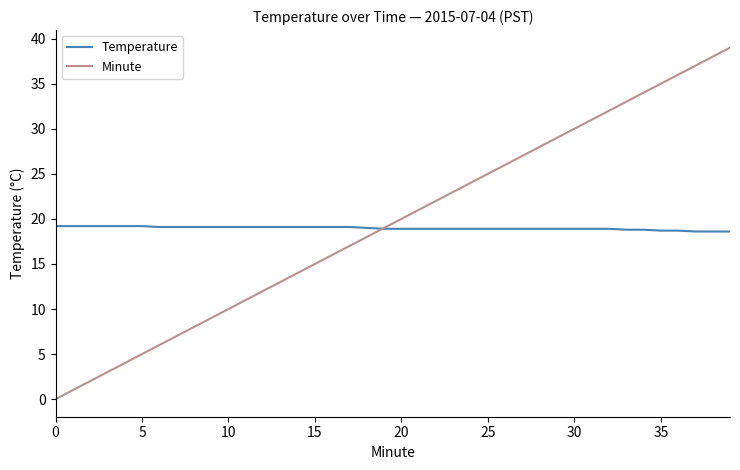

After their last crossing, which series has the higher values: Temperature or Minute?

Minute